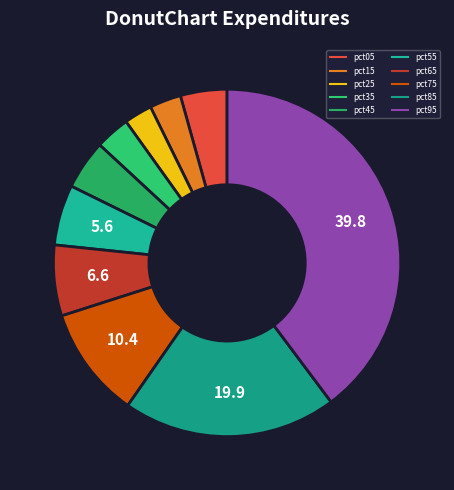

Is pct25 the majority of the pie?

No